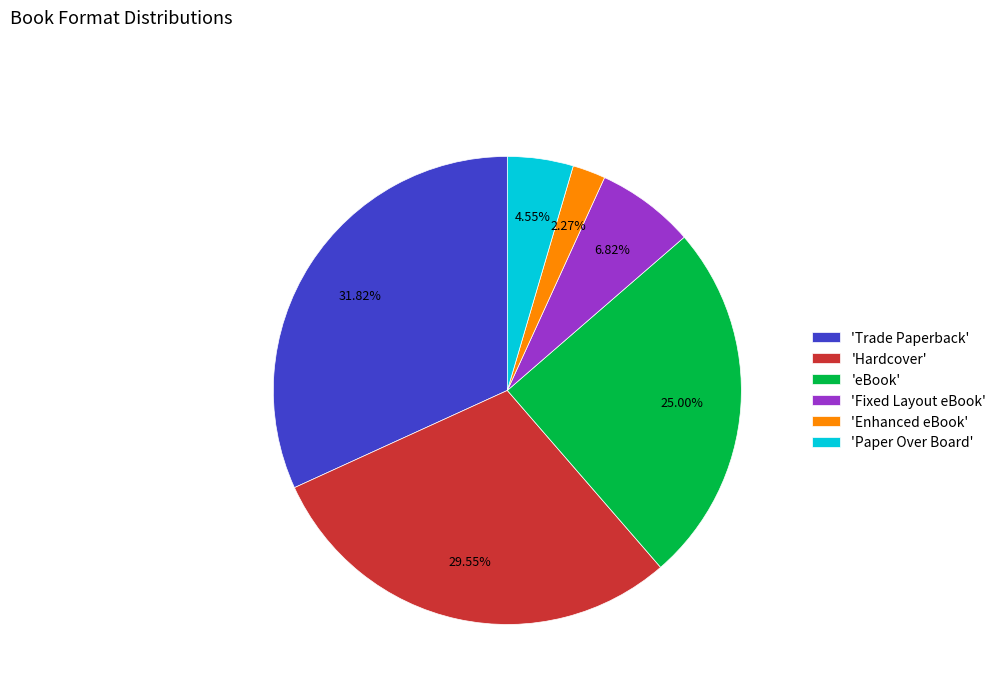

Is 'Enhanced eBook' the majority of the pie?

No